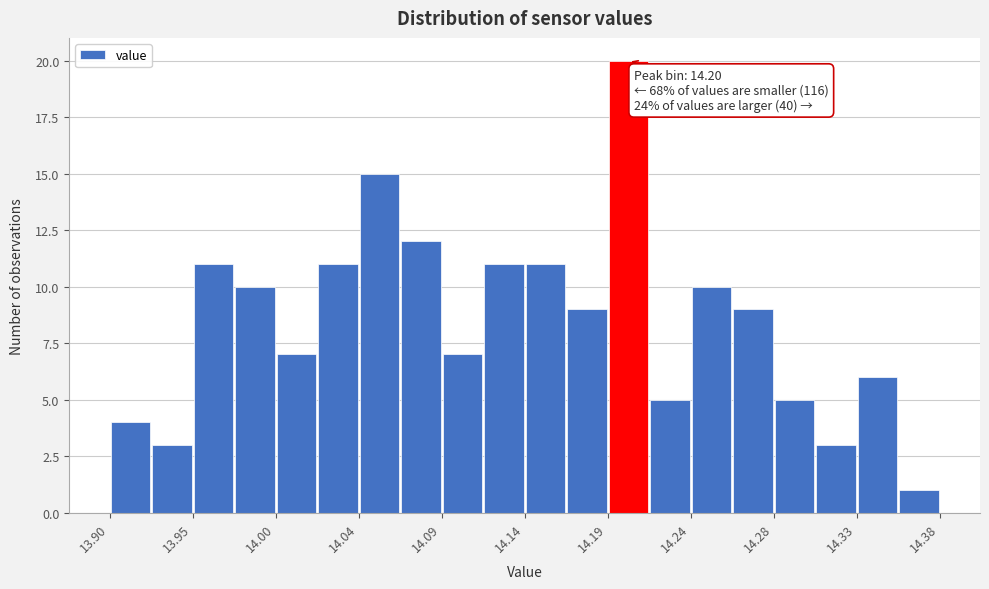

Over which range of the x-axis is the bar tallest?

14.188 to 14.212